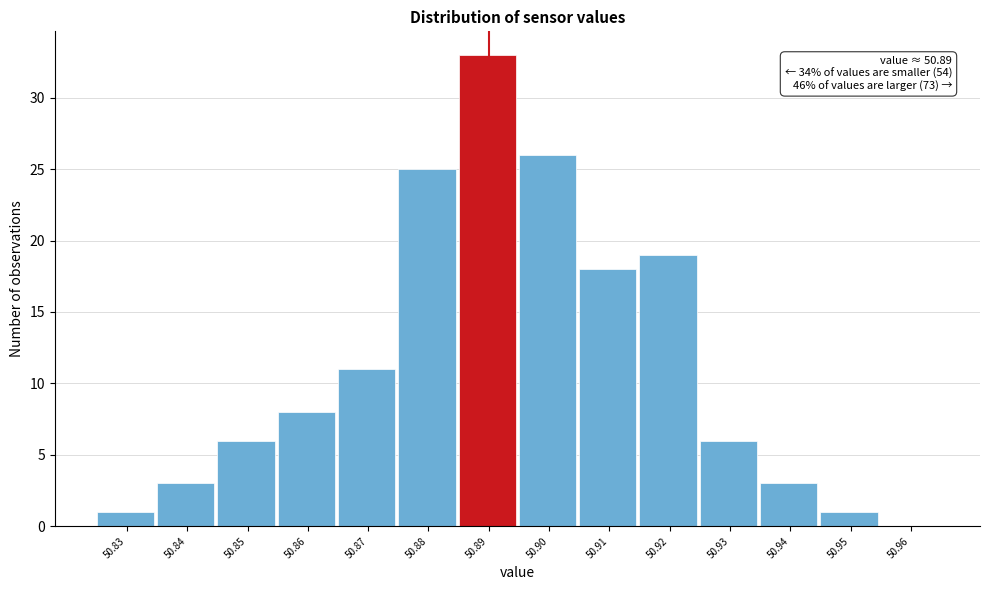

Which range on the x-axis has the tallest bar?

50.885 to 50.895